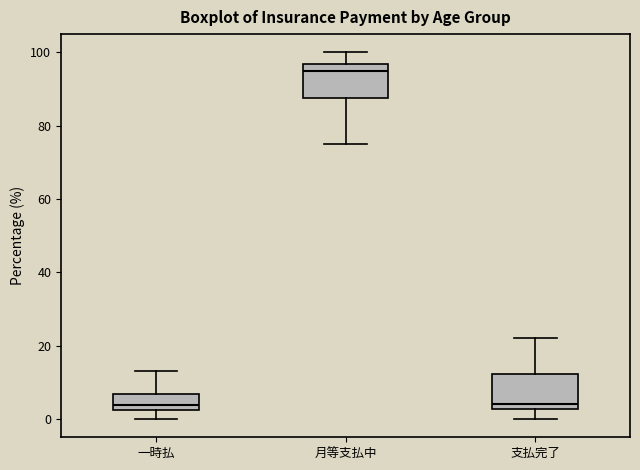

Reading left to right, read every box against the y-axis: the position of its median line, the range the box covers, and the ends of its whiskers. The values are not printed on the chart, so give them approximately, as read against the axis.

一時払: median 4, box 2 to 6, whiskers 0 to 14
月等支払中: median 94, box 88 to 96, whiskers 76 to 100
支払完了: median 4, box 2 to 12, whiskers 0 to 22